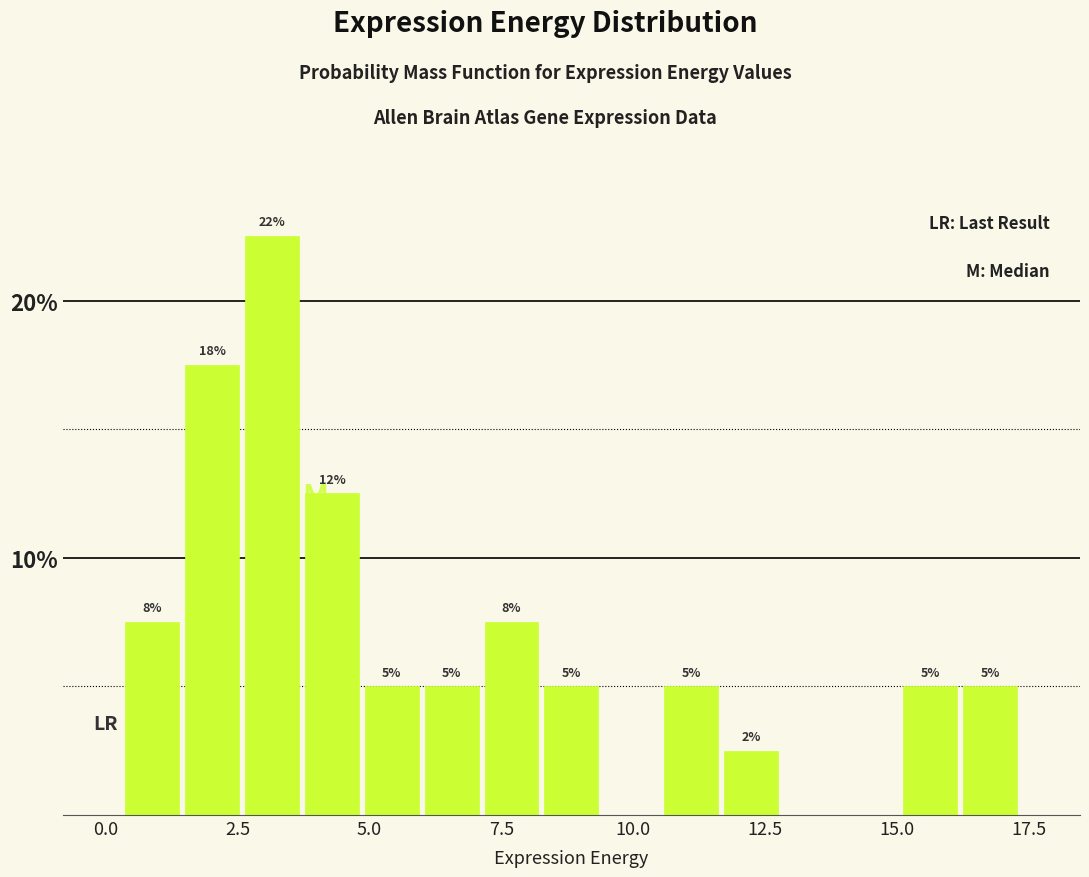

Around what value on the x-axis is the tallest bar? Give the approximate position of its centre, as read against the axis.

3.0